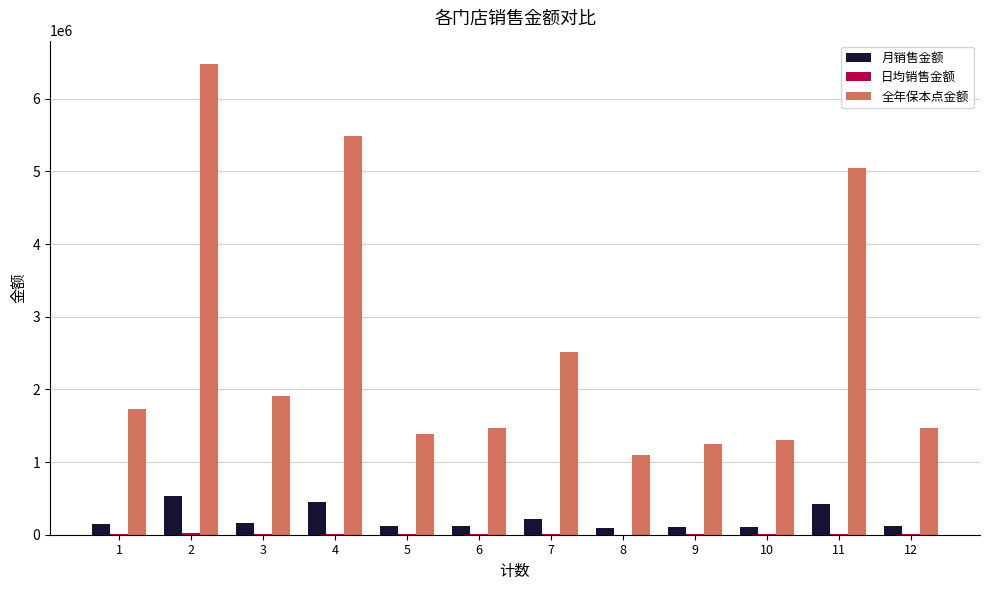

The 全年保本点金额 series shows 2925854.3 at 1. True or false?

False